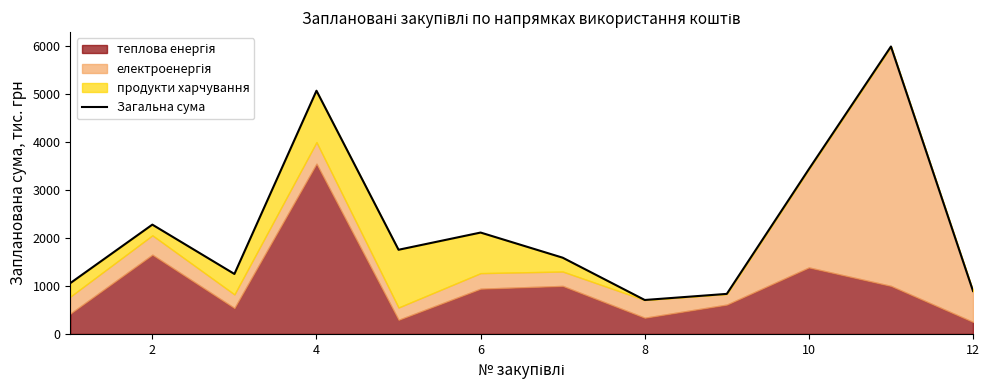

True or false: the data has more than 2 interior local peaks.

True